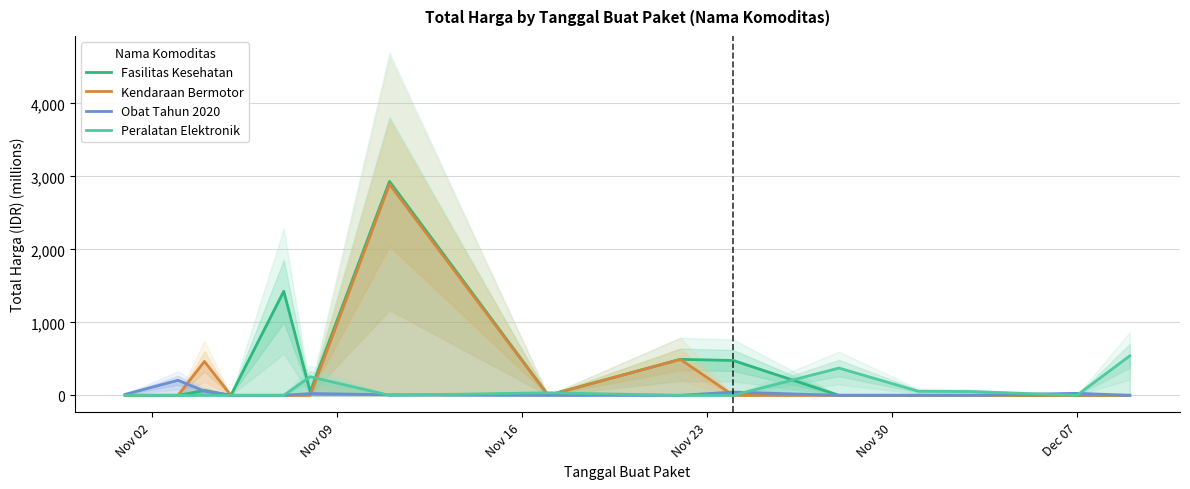

Is this an area chart (filled region under the line)?

No